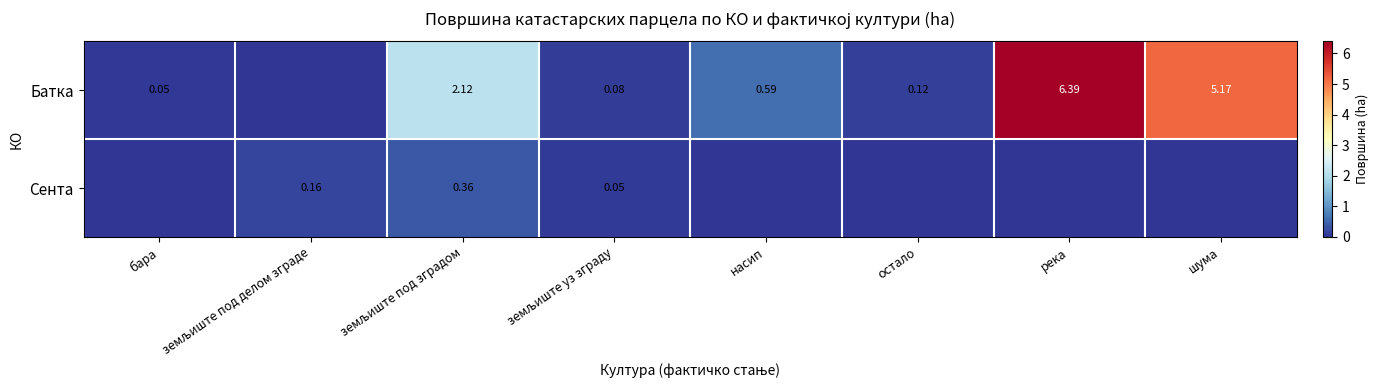

What is the highest value of the Батка series?

6.4